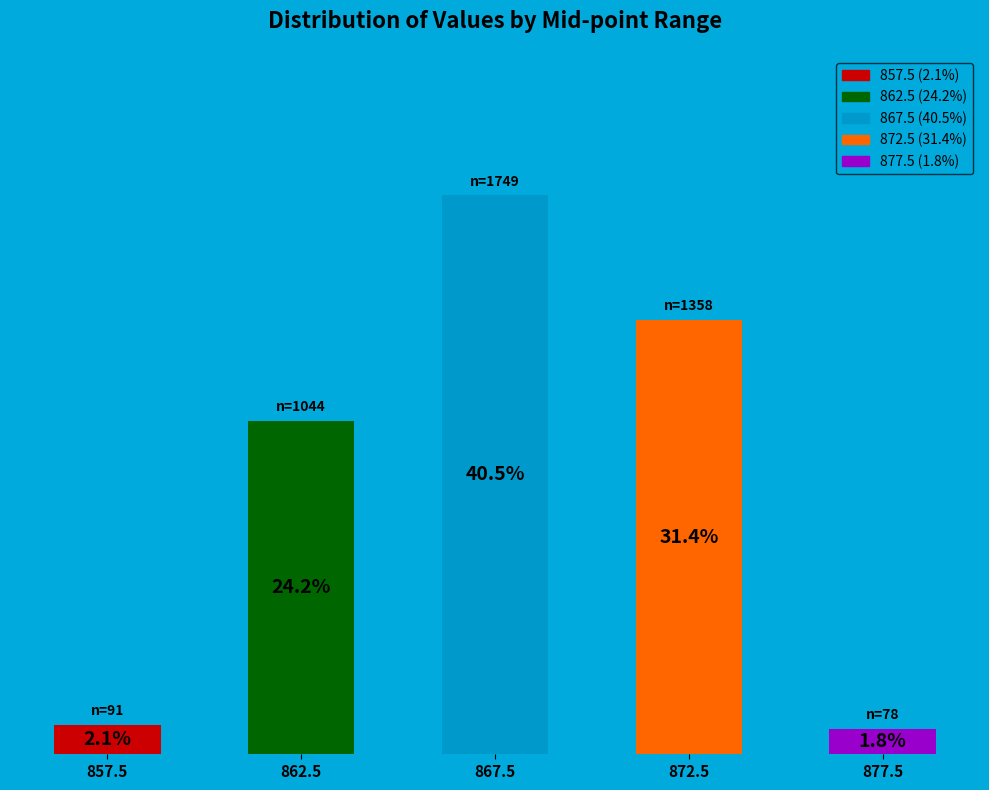

List the labels in order of value, largest first.

867.5, 872.5, 862.5, 857.5, 877.5